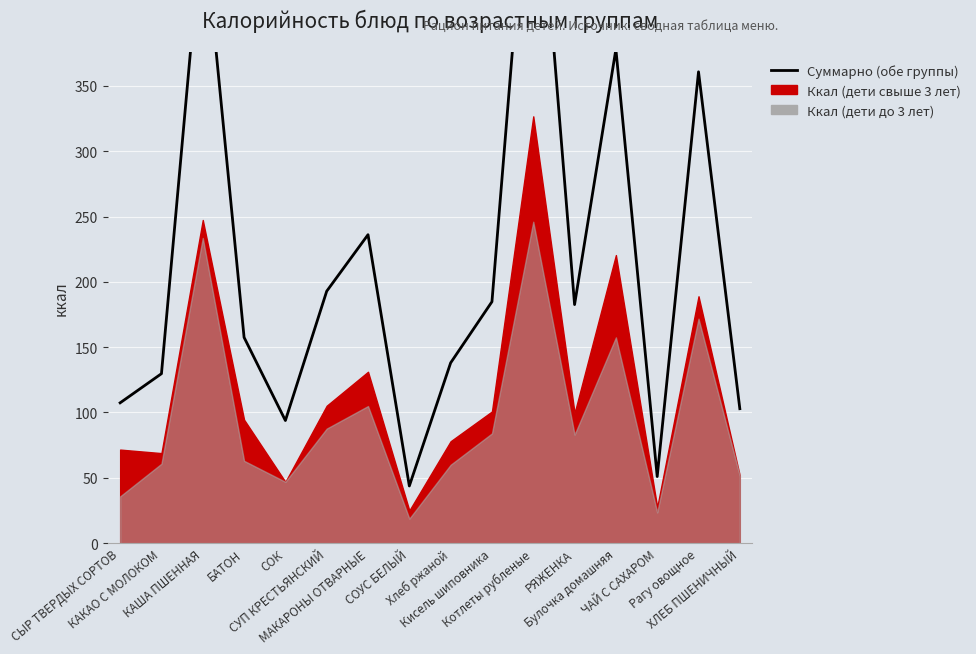

At which label is the value closest to 308?

Рагу овощное